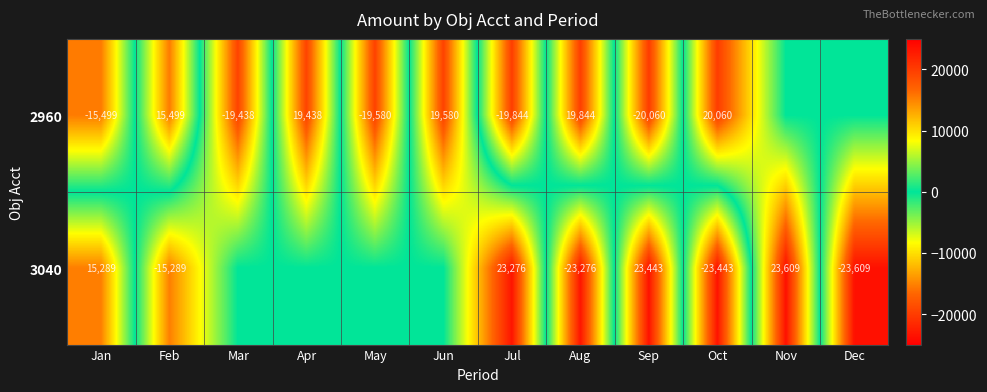

The value of 3040 at Jul is 11660. True or false?

False